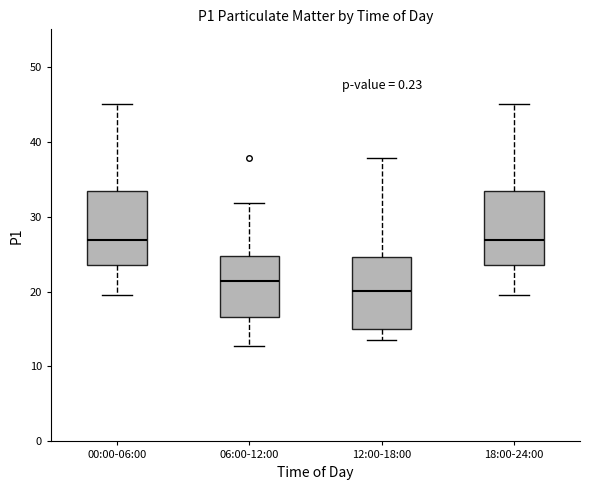

Reading left to right, read every box against the y-axis: the position of its median line, the range the box covers, and the ends of its whiskers. The values are not printed on the chart, so give them approximately, as read against the axis.

00:00-06:00: median 27, box 24 to 33, whiskers 20 to 45
06:00-12:00: median 21, box 17 to 25, whiskers 13 to 32
12:00-18:00: median 20, box 15 to 25, whiskers 14 to 38
18:00-24:00: median 27, box 24 to 33, whiskers 20 to 45